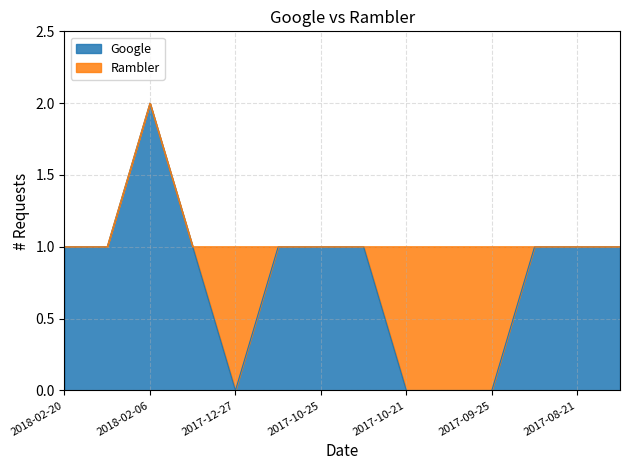

How many values are below 1?

4